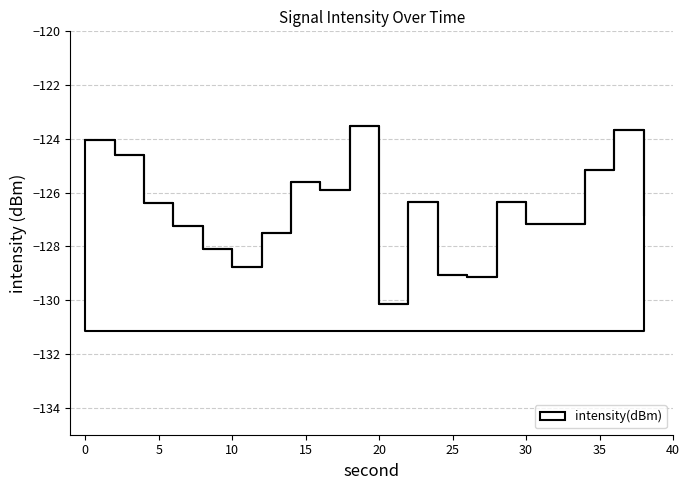

True or false: the data shows -130.1 at 20.

True